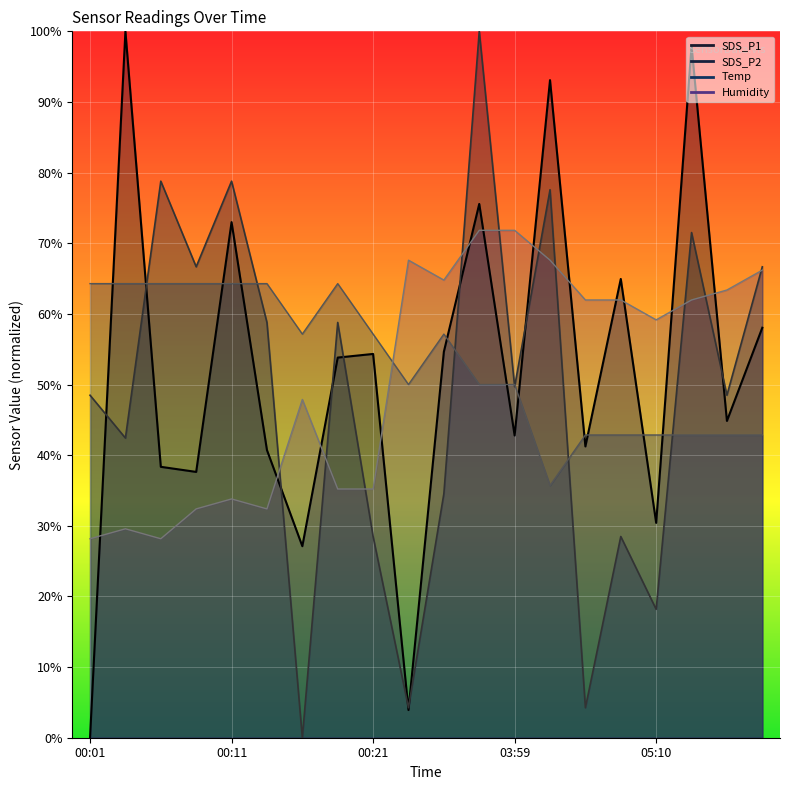

What is the value of the SDS_P1 point at the 9th from the left?

54.3